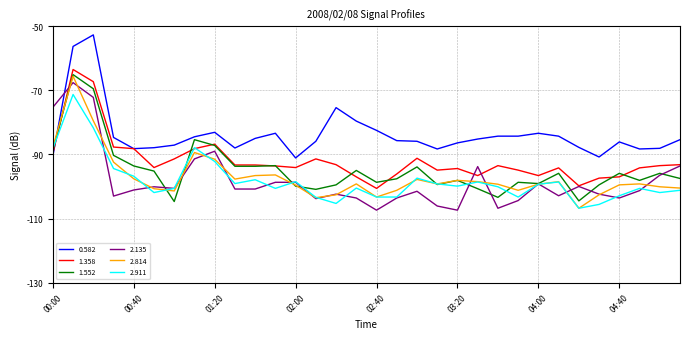

Which series has the largest total across all categories?

0.582